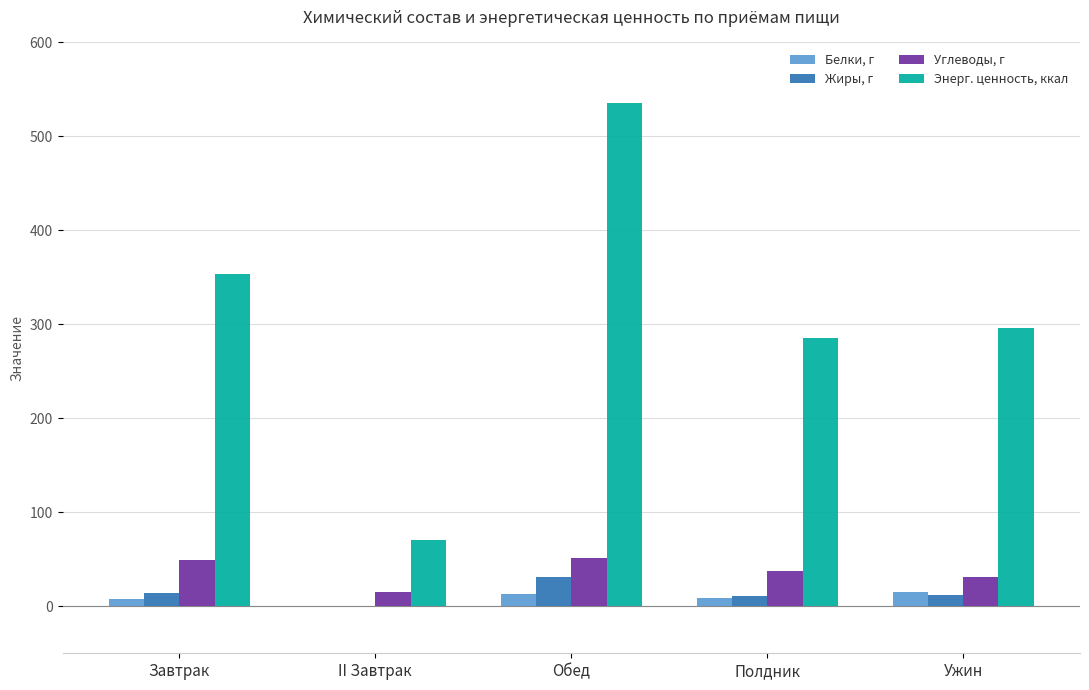

Is the value of Углеводы, г at Полдник greater than the value of Энерг. ценность, ккал at Обед?

No